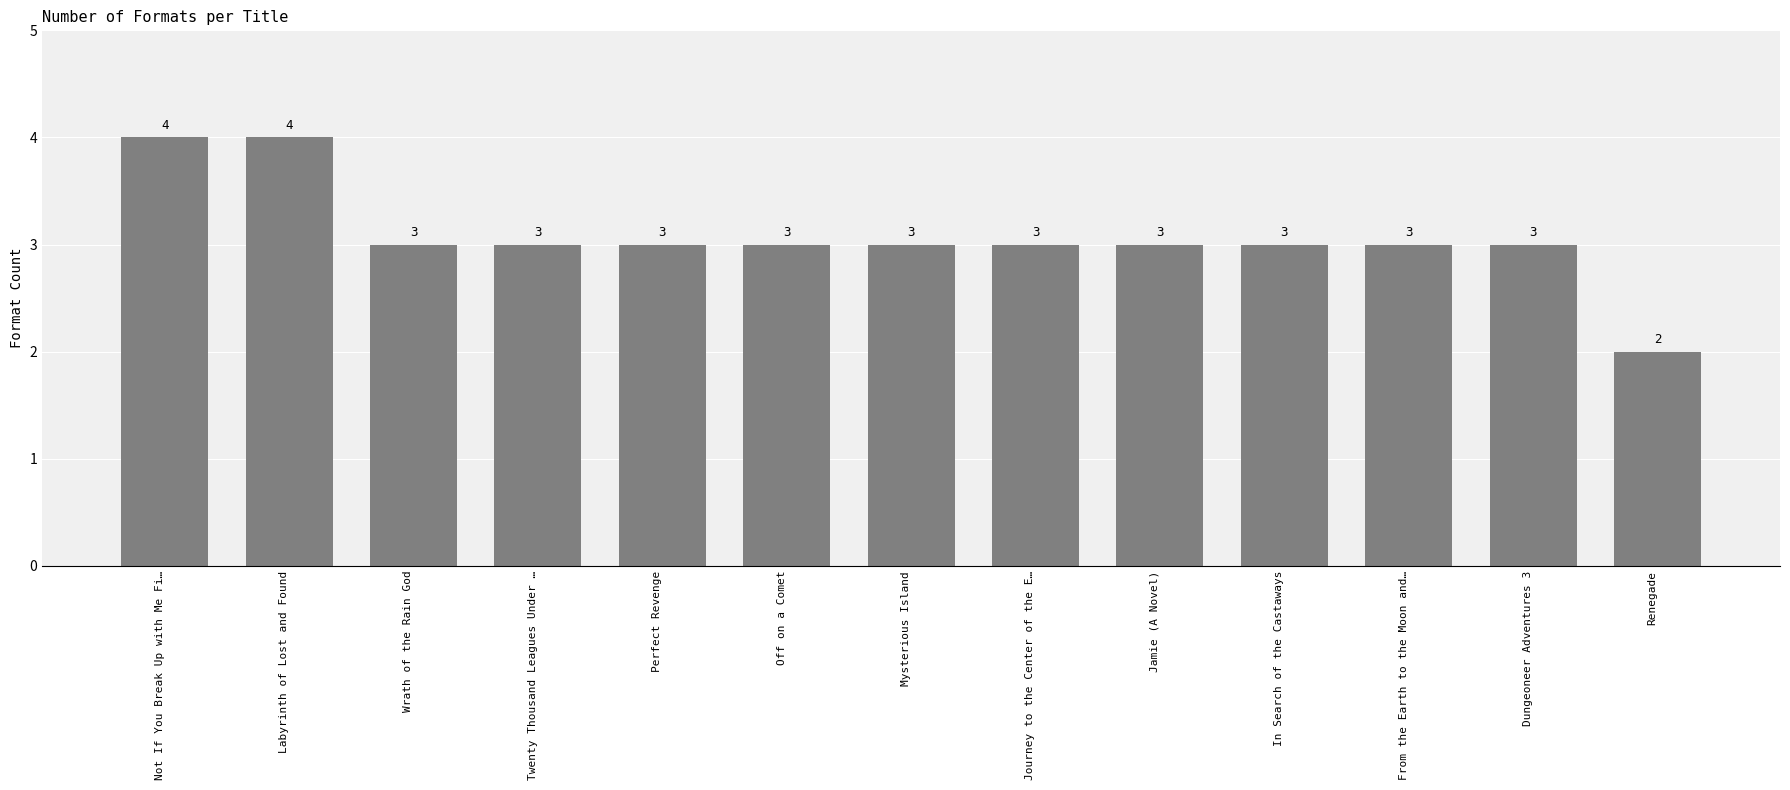

What position from the left is In Search of the Castaways?

10